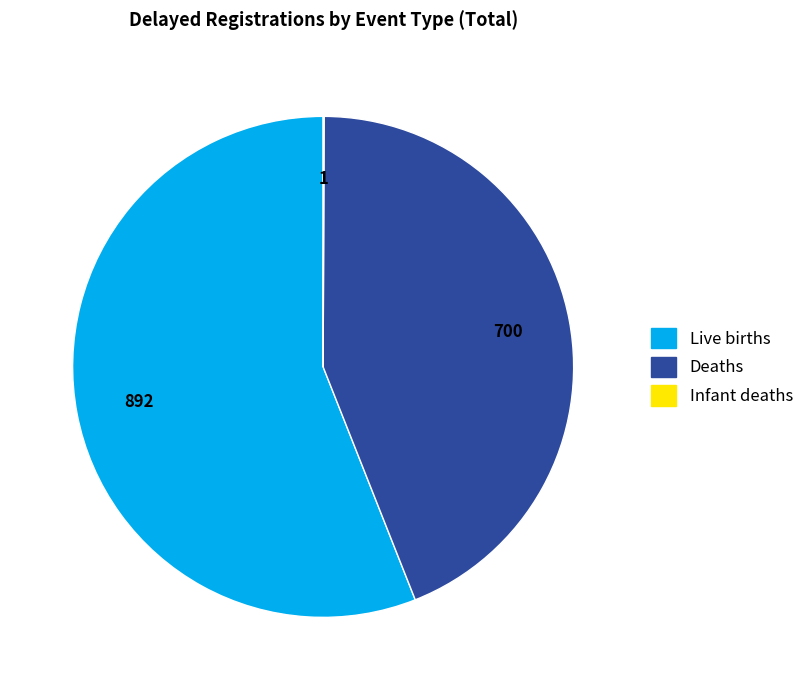

Which slice is the largest?

Live births